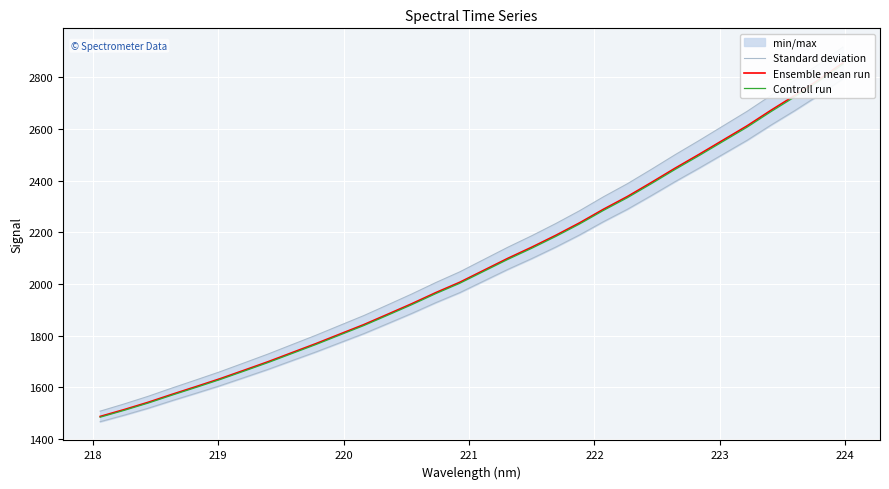

What is the sum of all Standard deviation values?

67867.1